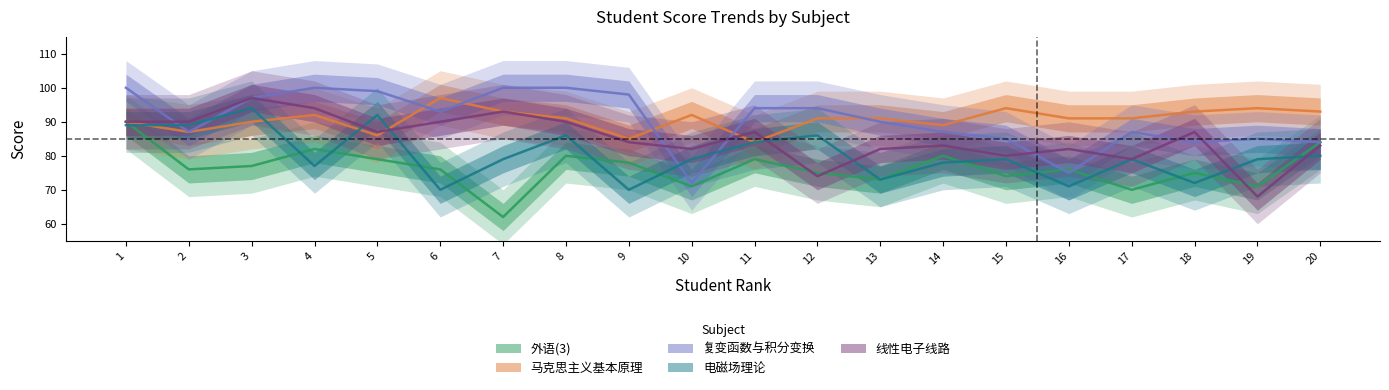

What is the difference between the 外语(3) values at 10 and 18?

4